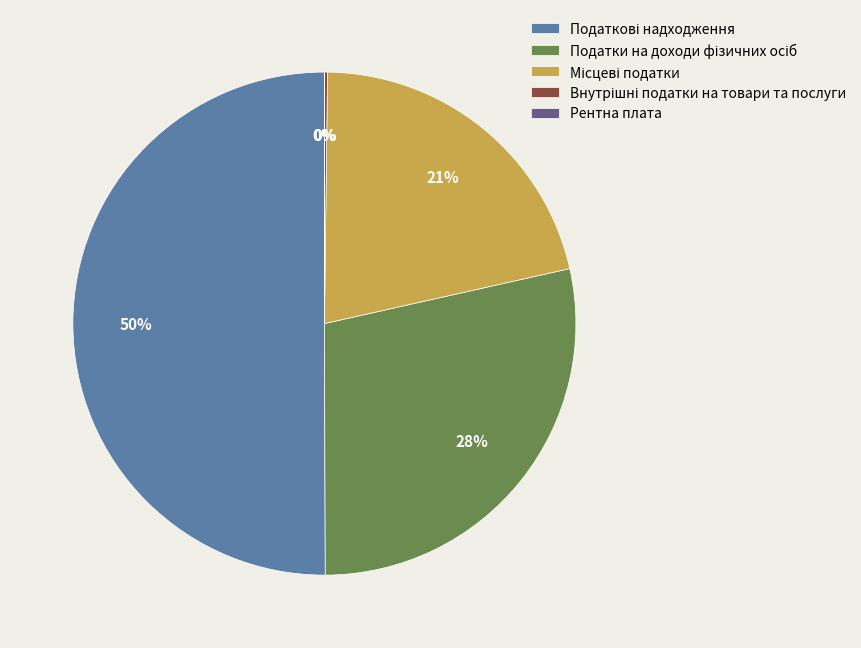

To the nearest percent, what is the average slice percentage?

20%